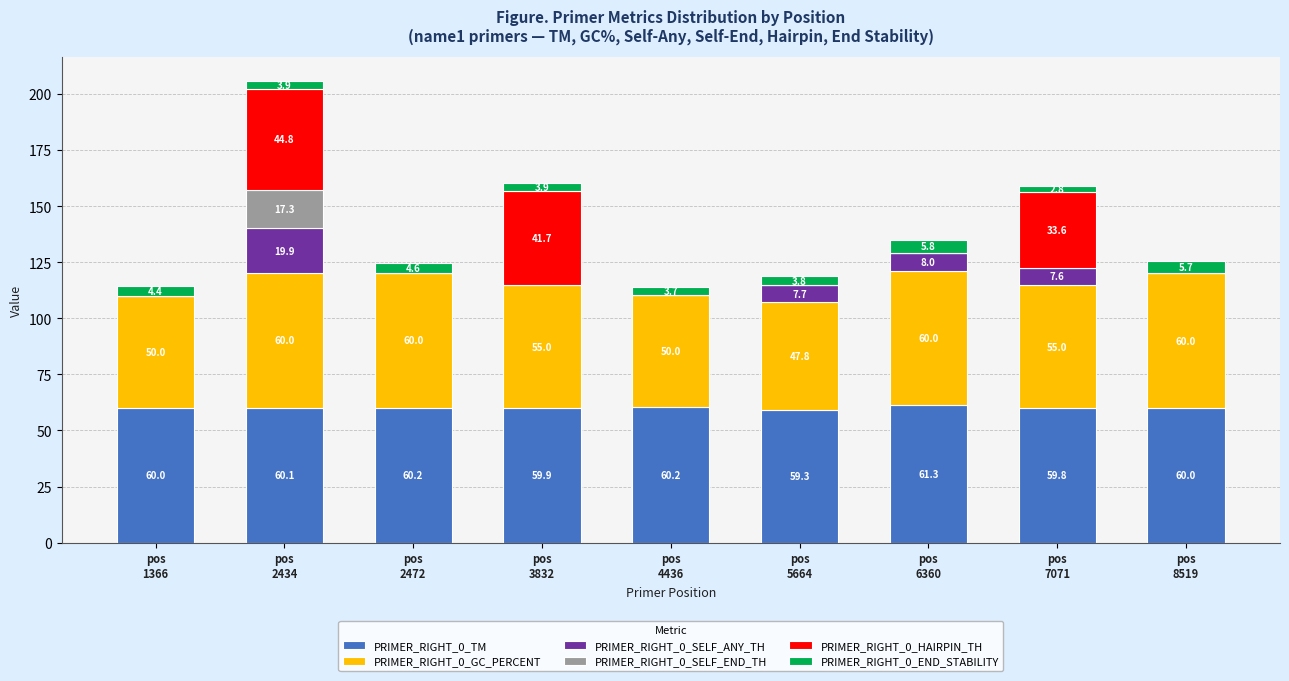

What is the maximum value for PRIMER_RIGHT_0_TM?

61.3